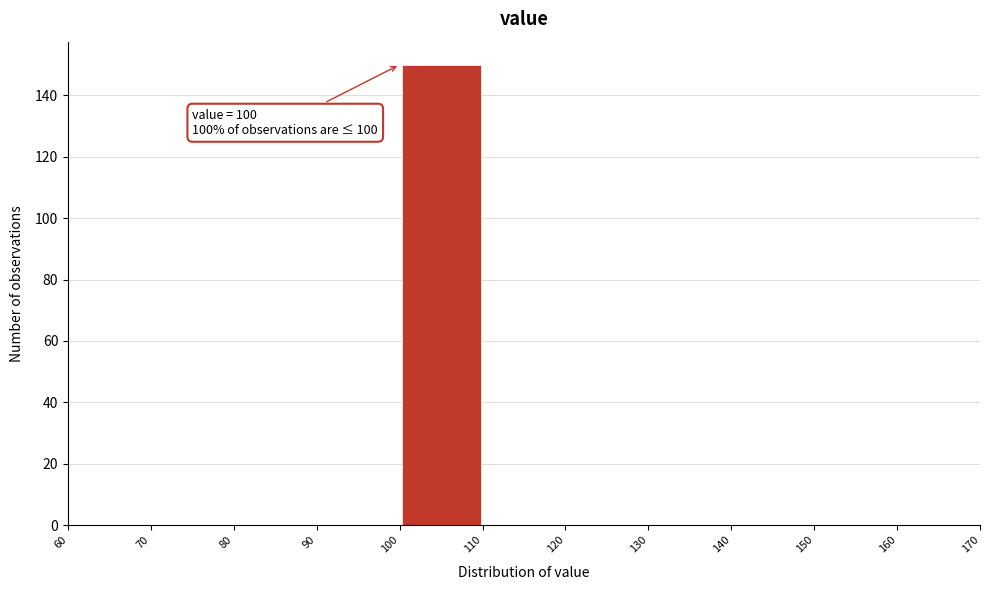

Which range on the x-axis has the tallest bar?

100 to 110